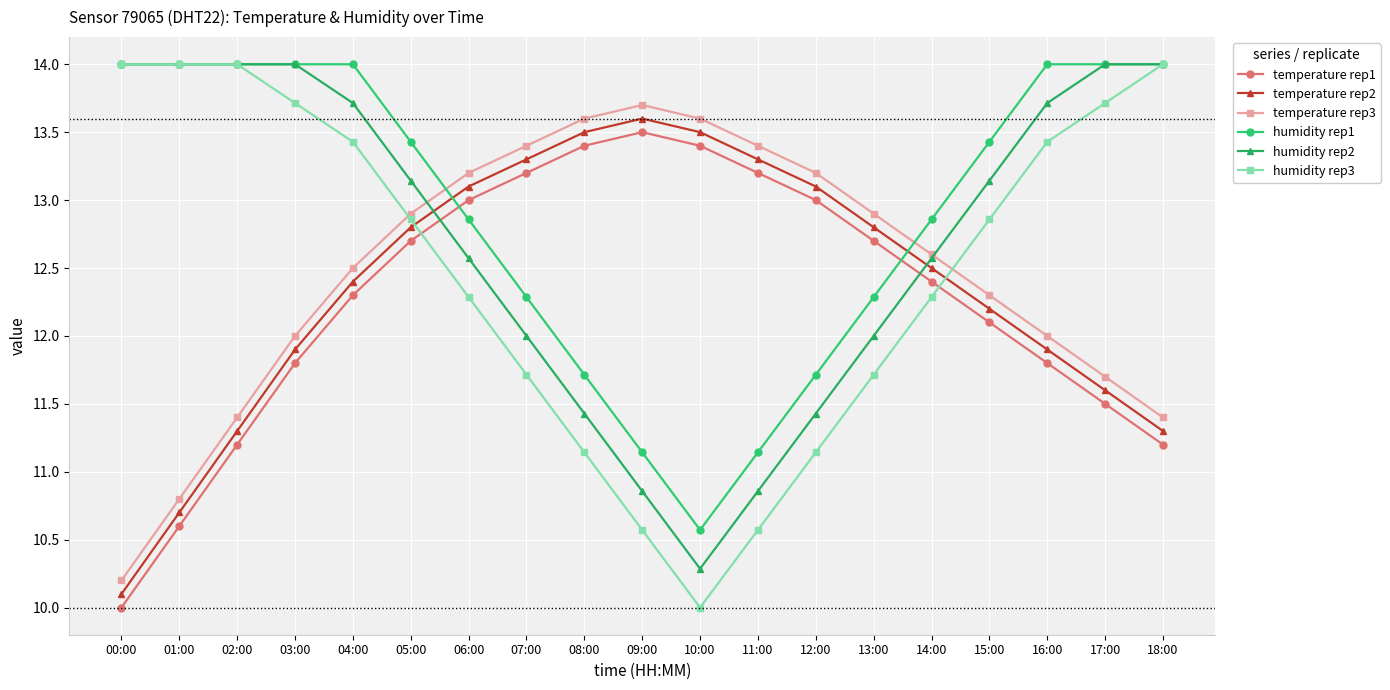

What is the difference between the second highest and second lowest values in the temperature rep3 series?

2.8